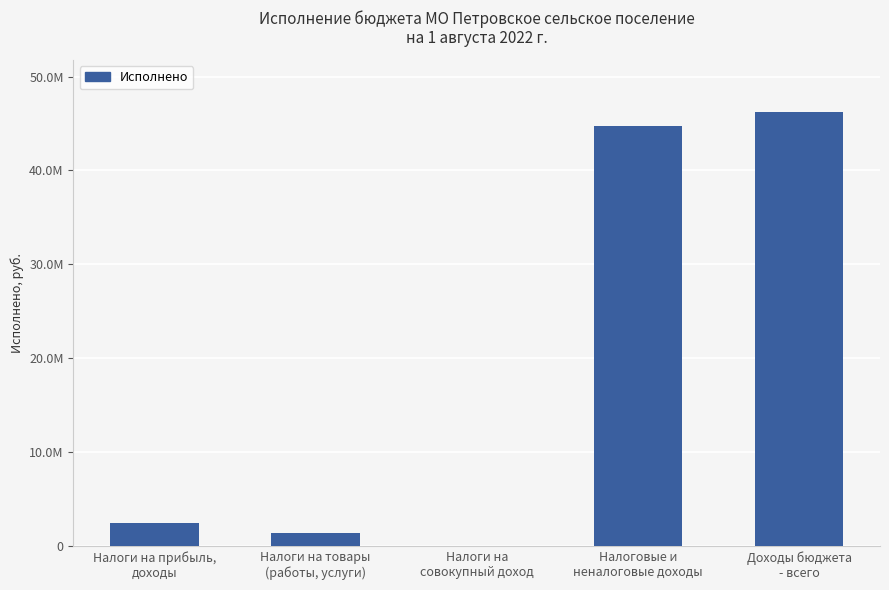

What is the sum of all values?

94878256.9